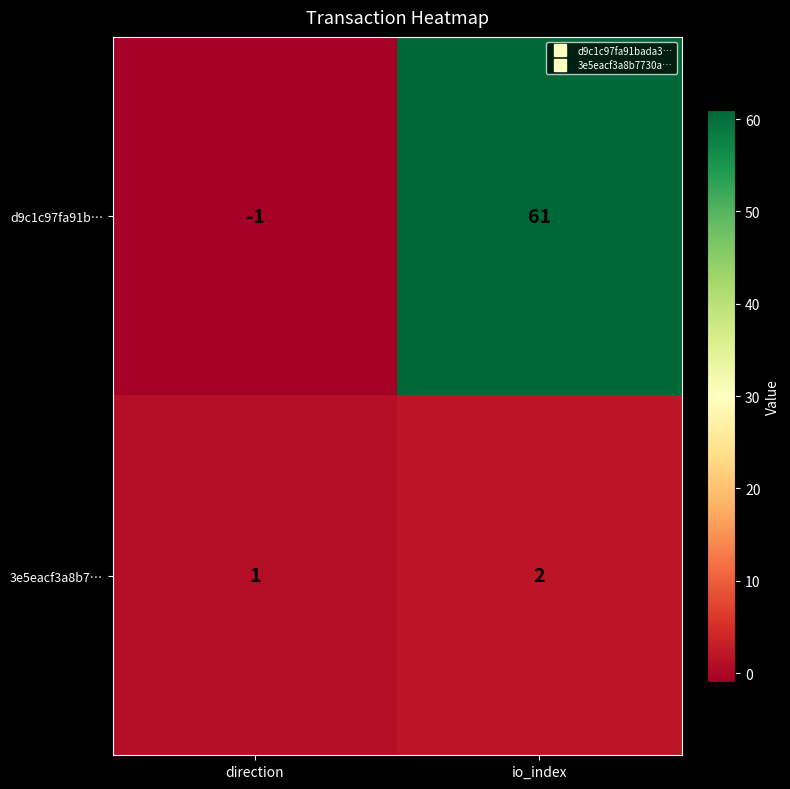

At how many categories does at least one series exceed 23?

1